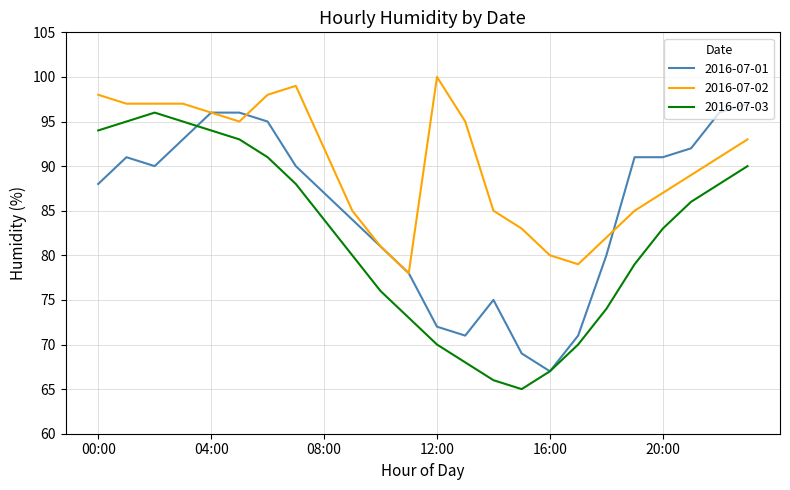

What is the smallest value displayed?

65